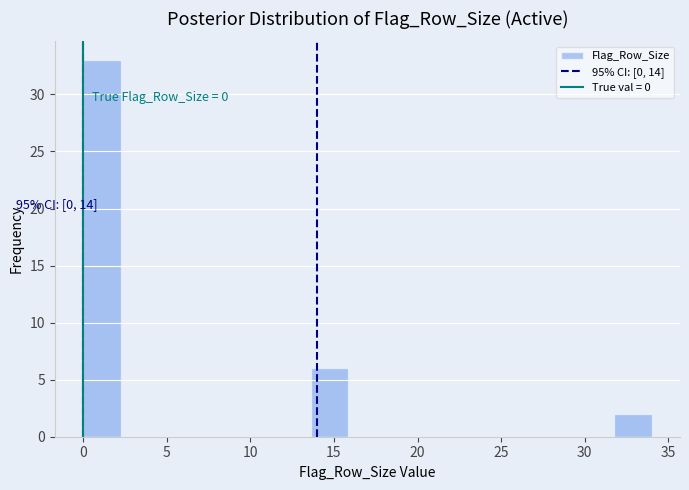

Which range on the x-axis has the tallest bar?

0.0 to 2.5